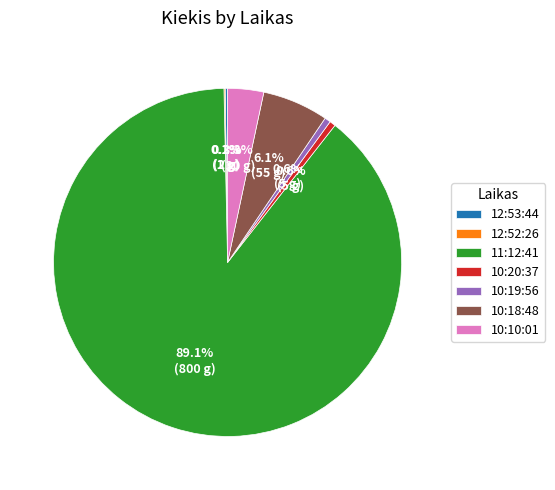

How much of the chart is everything except 10:20:37?

99.4%